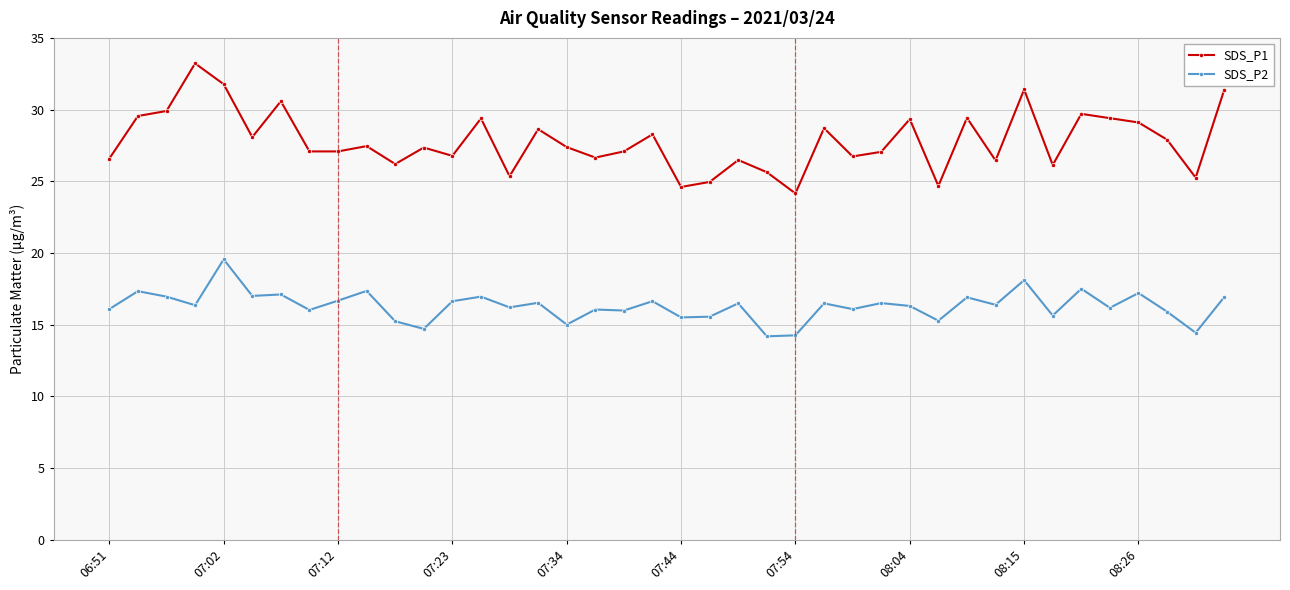

What is the greatest value displayed?

33.2